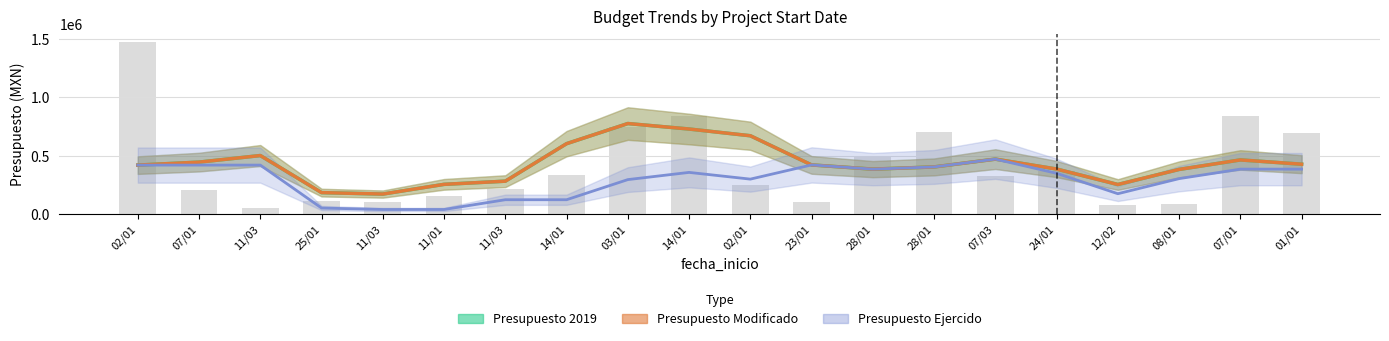

At which label does Presupuesto Modificado first exceed 334100?

02/01